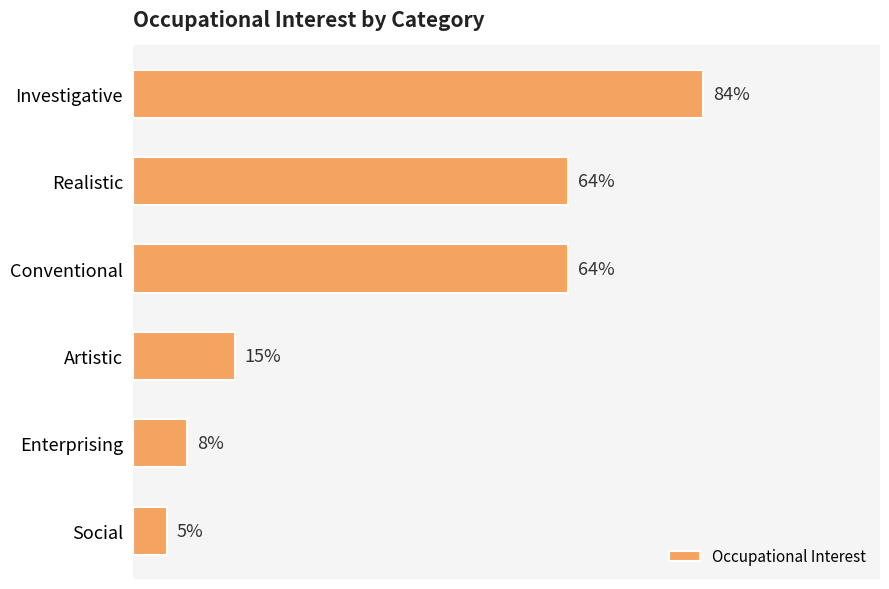

Which has a higher value, Investigative or Social?

Investigative